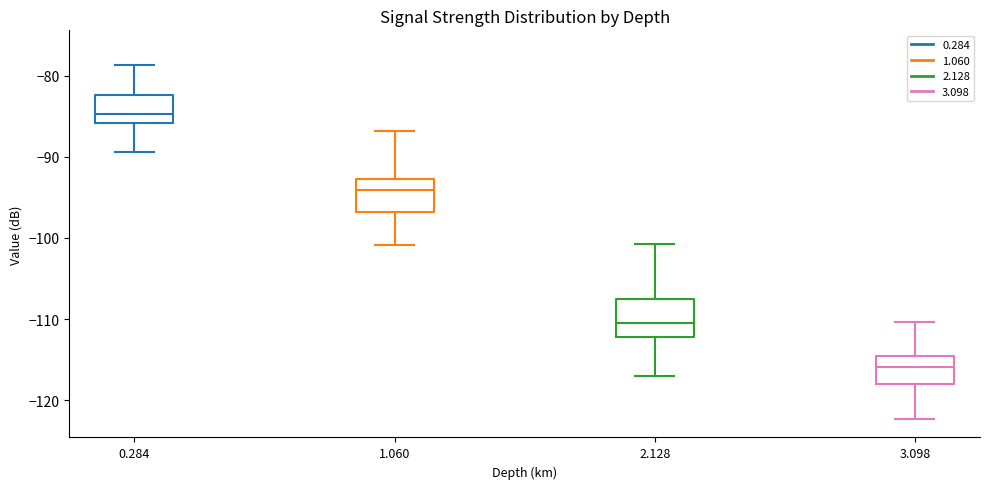

Where does the lower whisker of the box at x = 3.098 end on the y-axis? The values are not printed on the chart, so give them approximately, as read against the axis.

-122